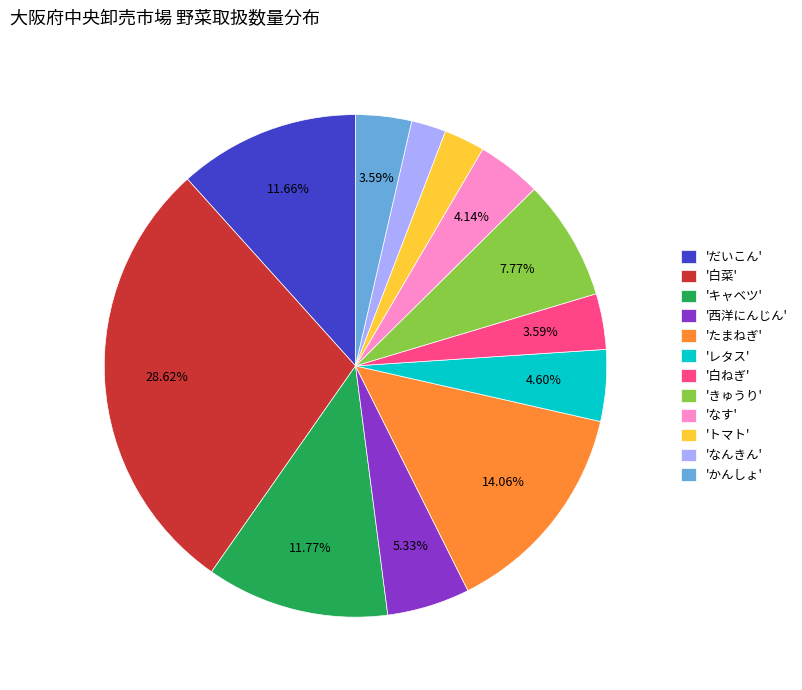

Is there a majority slice in this chart?

No